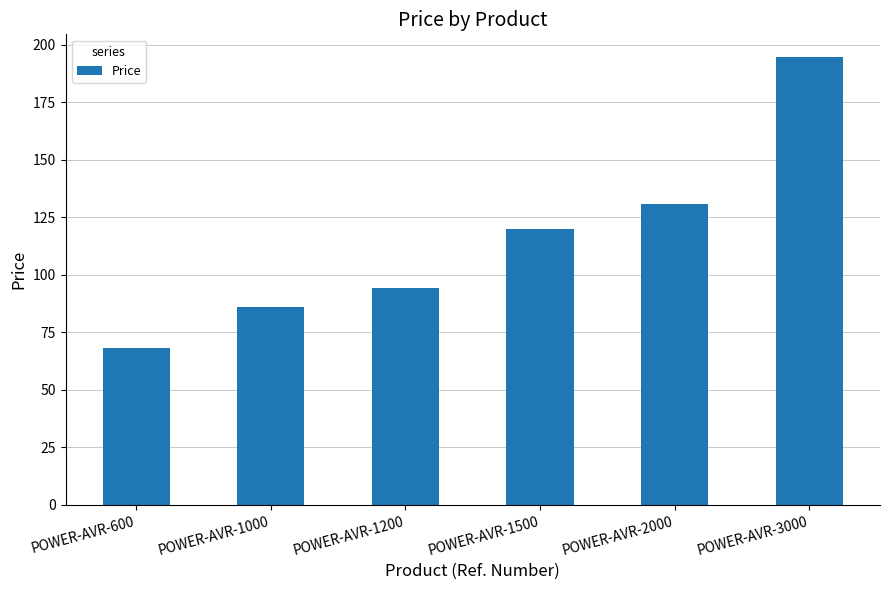

List the labels in order of value, largest first.

POWER-AVR-3000, POWER-AVR-2000, POWER-AVR-1500, POWER-AVR-1200, POWER-AVR-1000, POWER-AVR-600